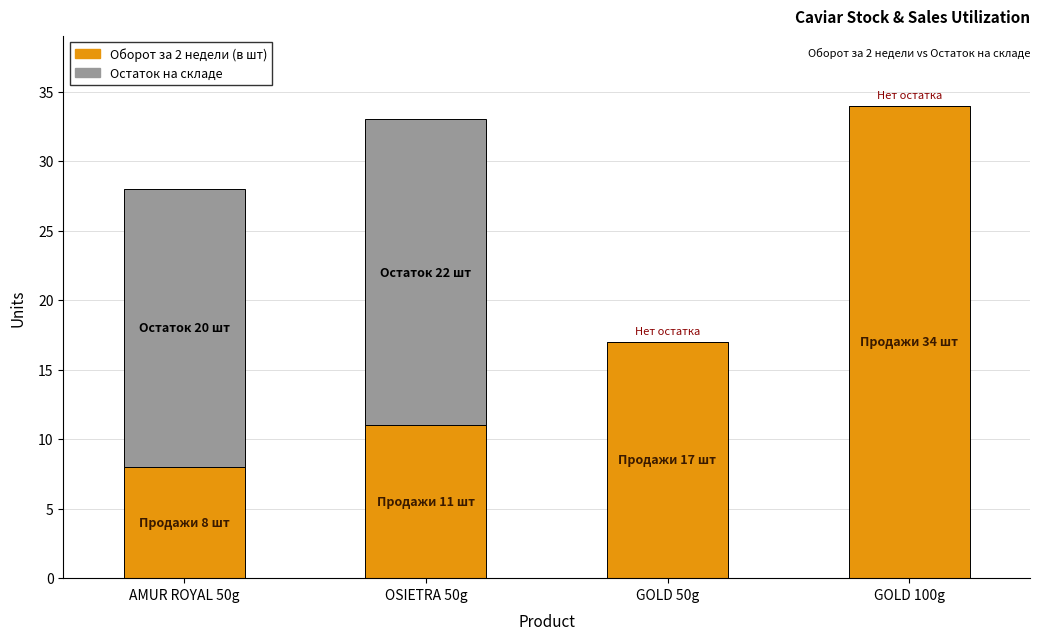

The value of Оборот за 2 недели (в шт) at GOLD 100g is 34. True or false?

True